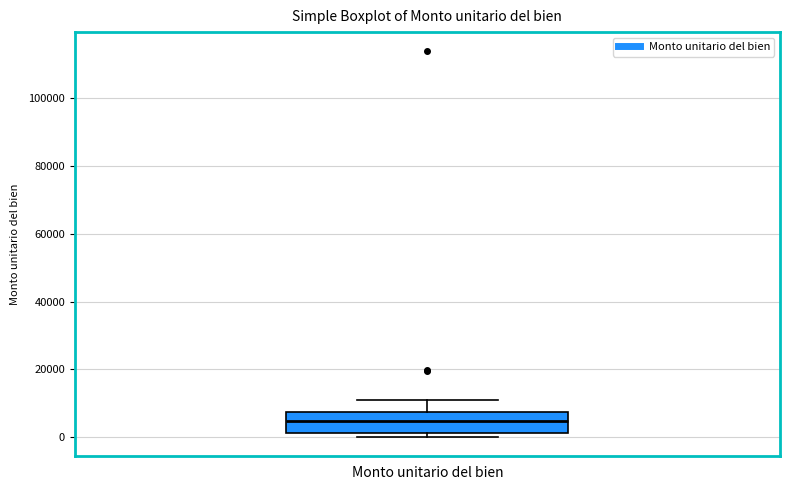

Transcribe this box plot: give where the median line is, the range the box spans, and where the two whiskers end, as read against the y-axis. The values are not printed on the chart, so give them approximately, as read against the axis.

median 4000, box 2000 to 8000, whiskers 0 to 12000